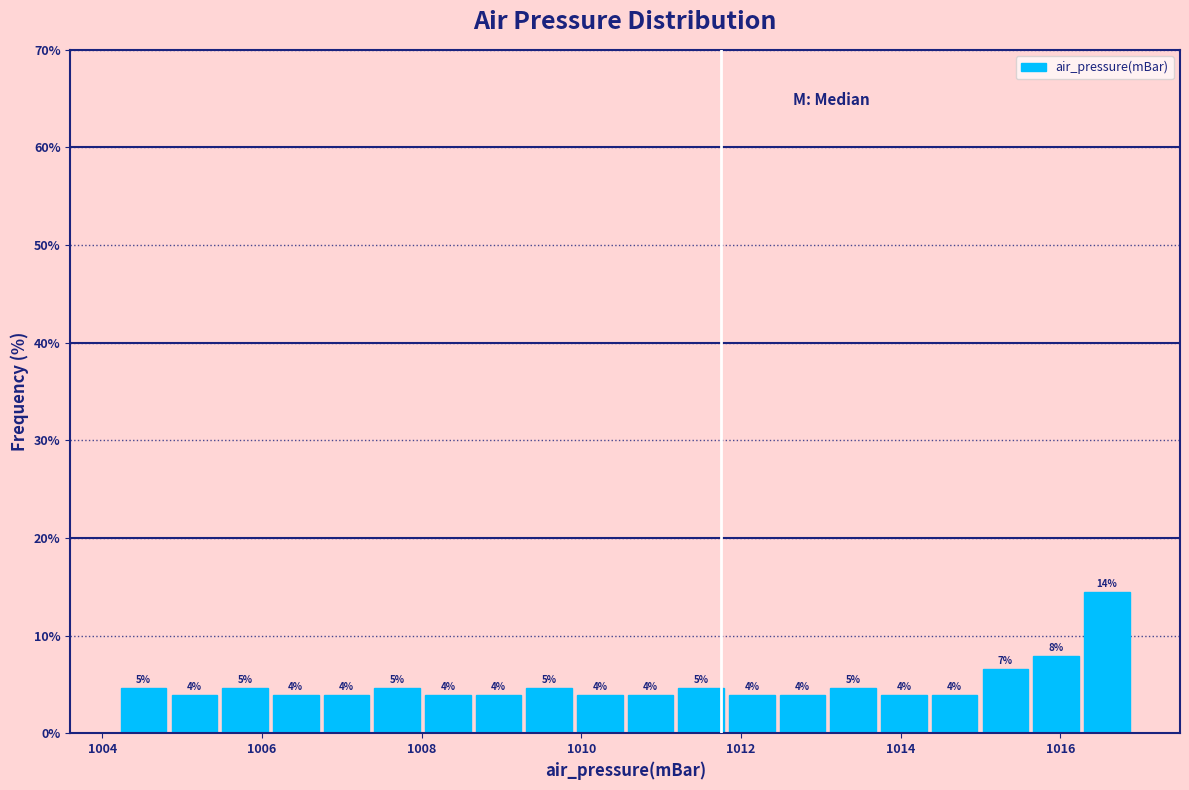

Read against the x-axis, roughly where is the centre of the tallest bar?

1016.6